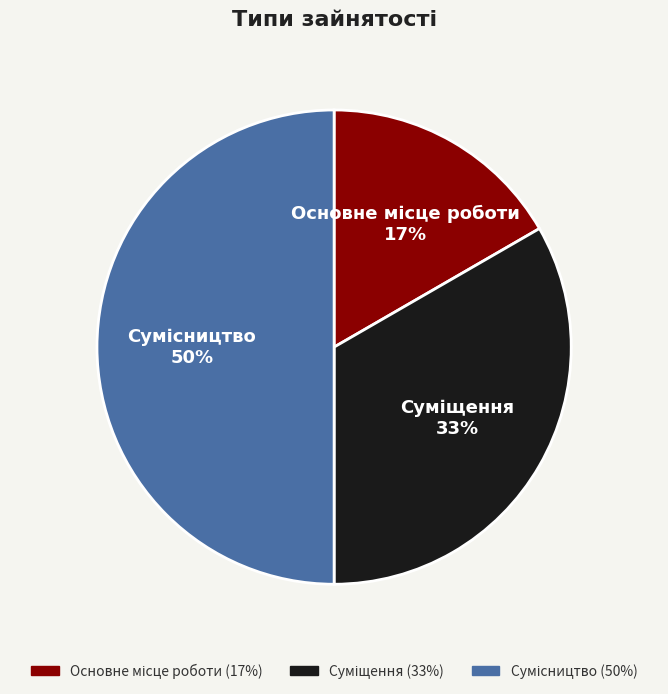

To the nearest percent, what is the difference between the largest and smallest slice percentages?

33%